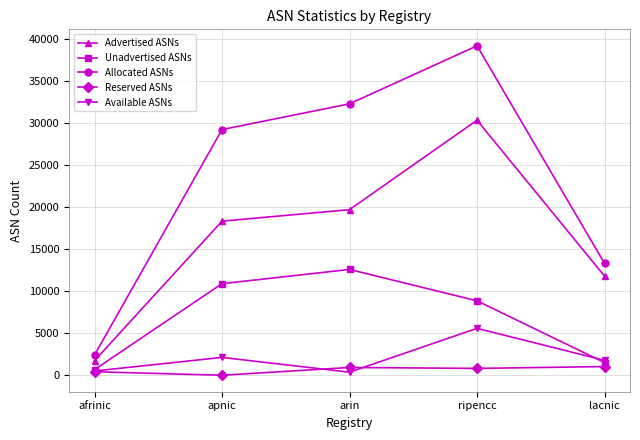

What are all the series names shown in the legend?

Advertised ASNs, Unadvertised ASNs, Allocated ASNs, Reserved ASNs, Available ASNs